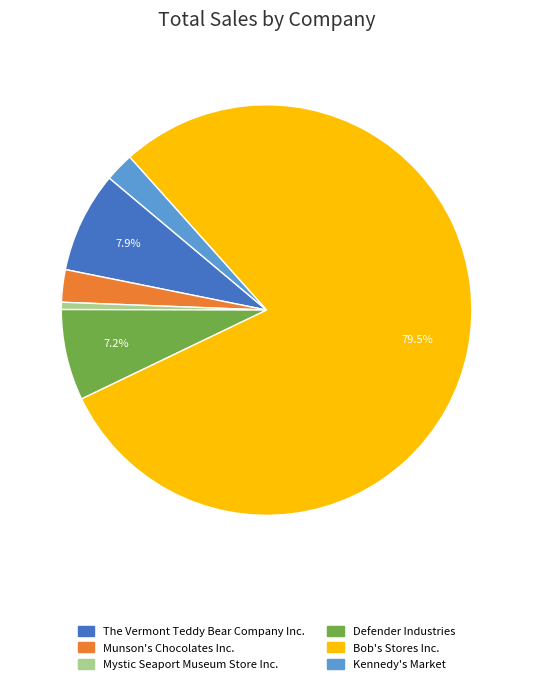

Which slice represents more than half of the pie?

Bob's Stores Inc.